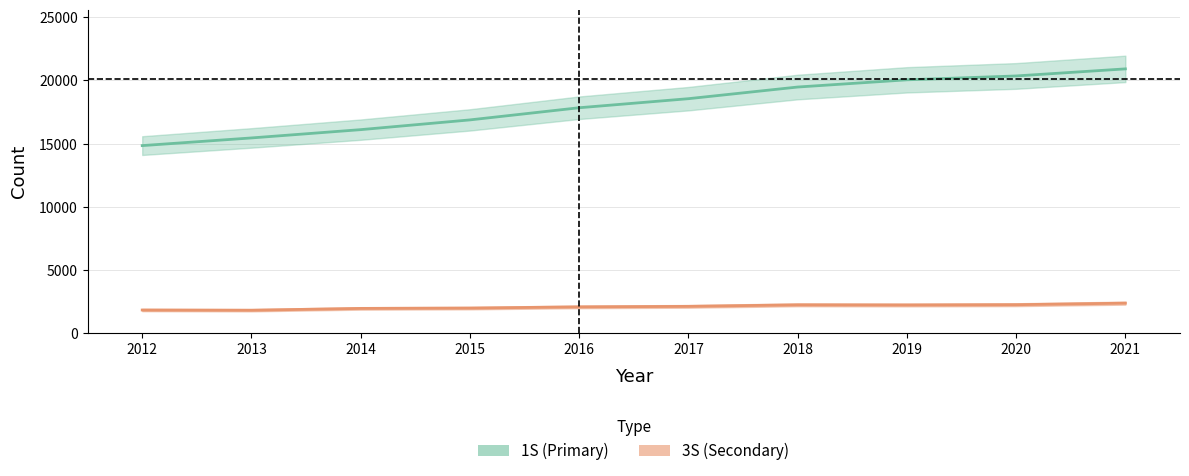

What is the value of the 1S point at the 1st from the left?

14837